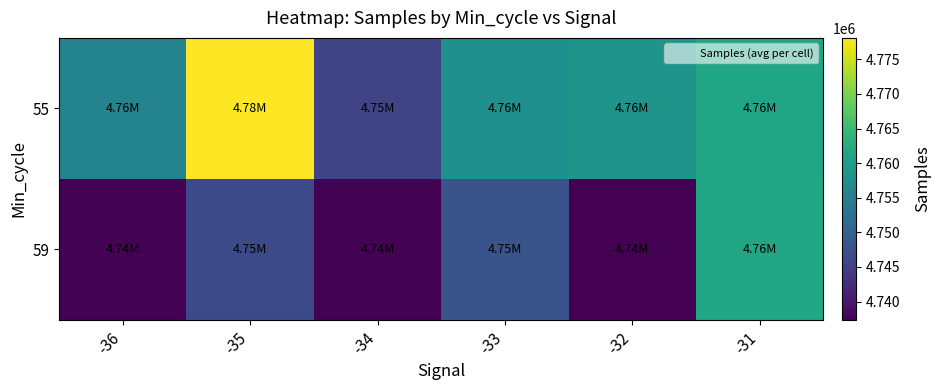

Rank the series by their maximum value, from lowest to highest.

59, 55